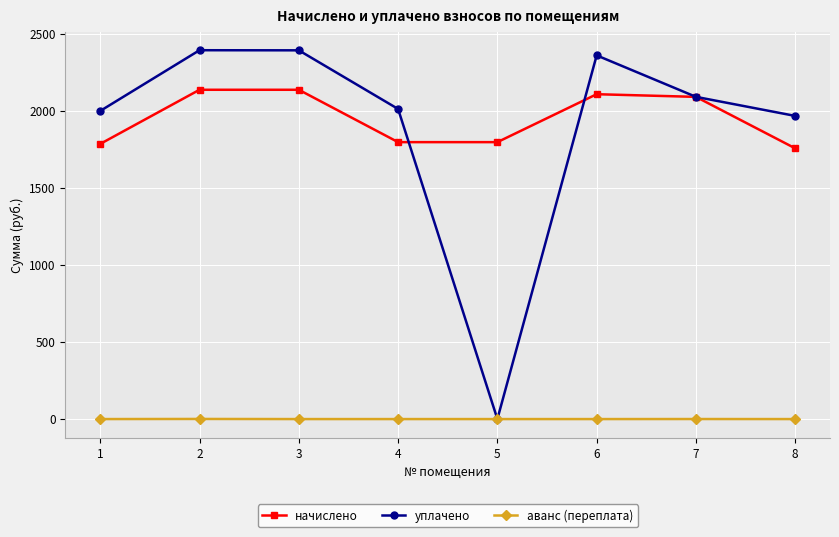

True or false: начислено has more than 0 interior local peaks.

True